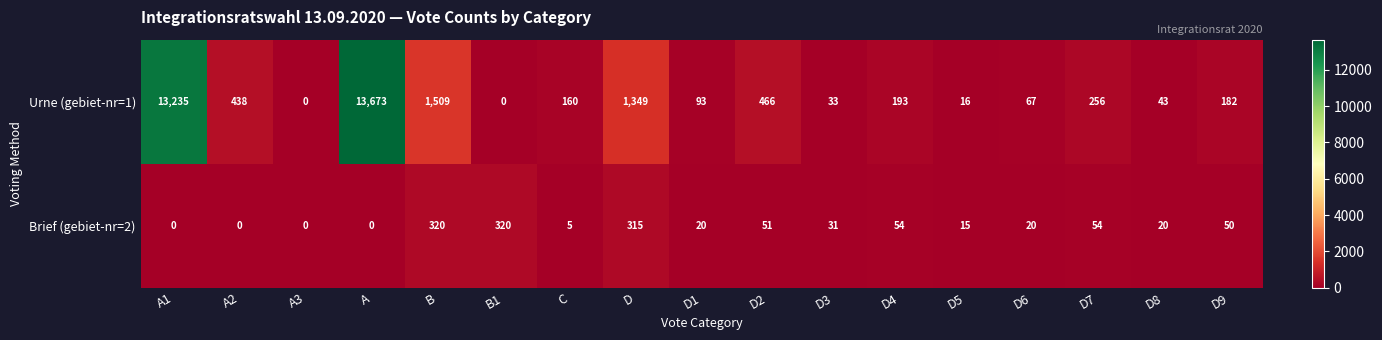

List the series in order of their overall mean, highest first.

Urne (gebiet-nr=1), Brief (gebiet-nr=2)